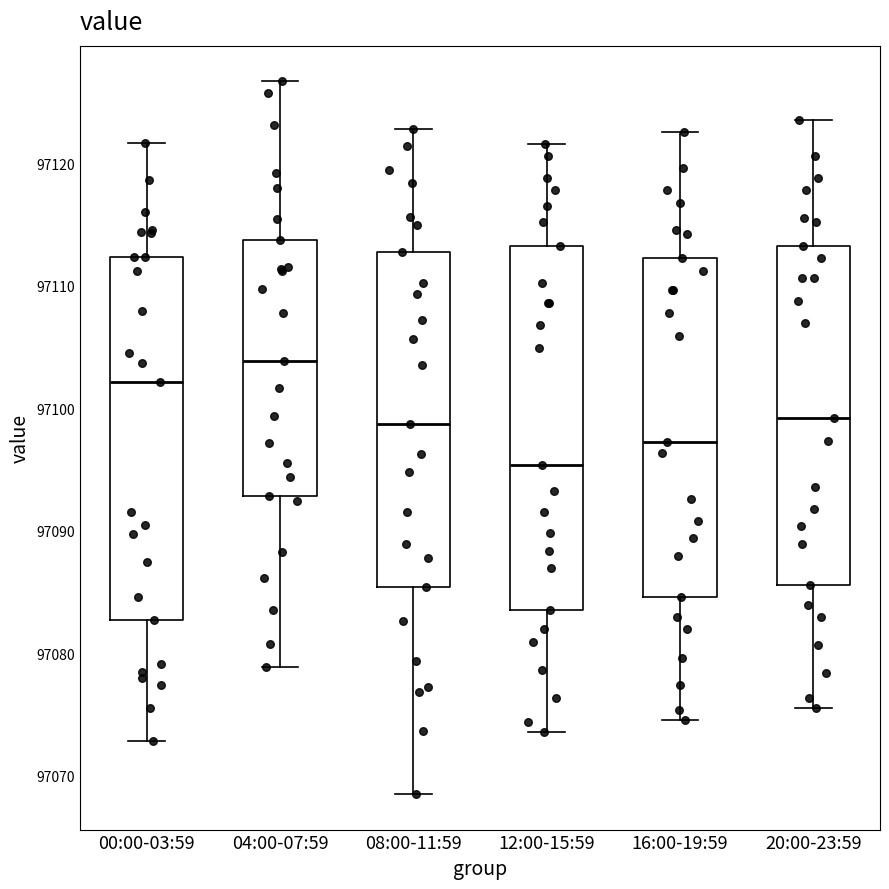

Where is the lower edge of the box for 16:00-19:59 on the y-axis? The values are not printed on the chart, so give them approximately, as read against the axis.

97085